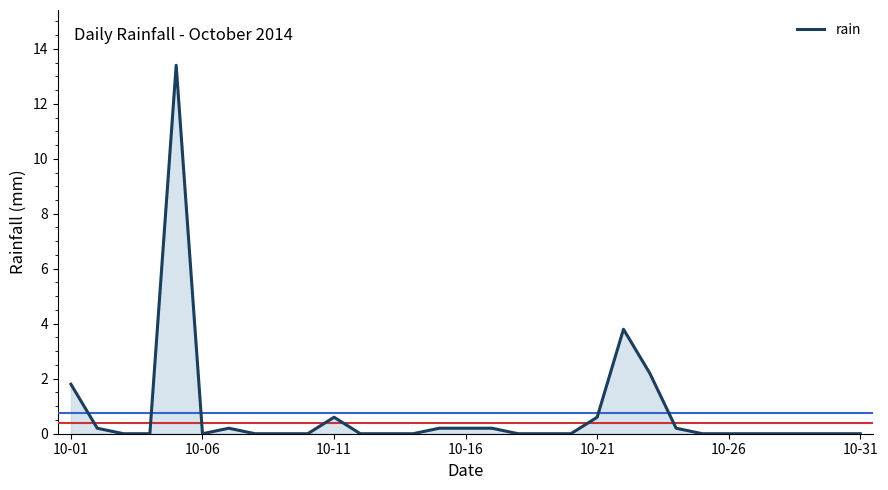

Reading left to right, transcribe all the data shown in this chart.

1.8	0.2	0.0	0.0	13.4	0.0	0.2	0.0	0.0	0.0	0.6	0.0	0.0	0.0	0.2	0.2	0.2	0.0	0.0	0.0	0.6	3.8	2.2	0.2	0.0	0.0	0.0	0.0	0.0	0.0	0.0